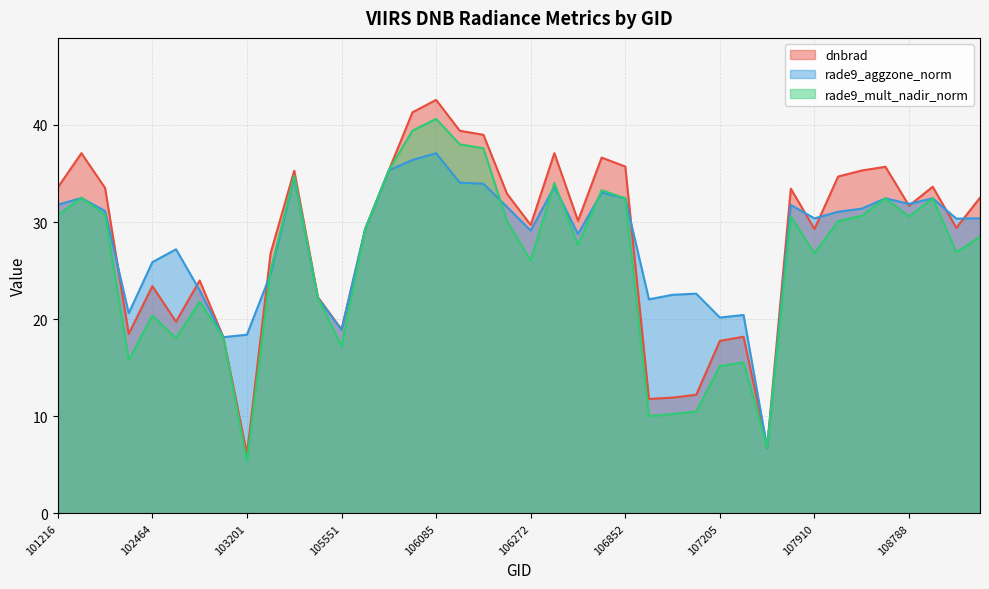

The value of rade9_aggzone_norm at 108949 is 30.3. True or false?

True